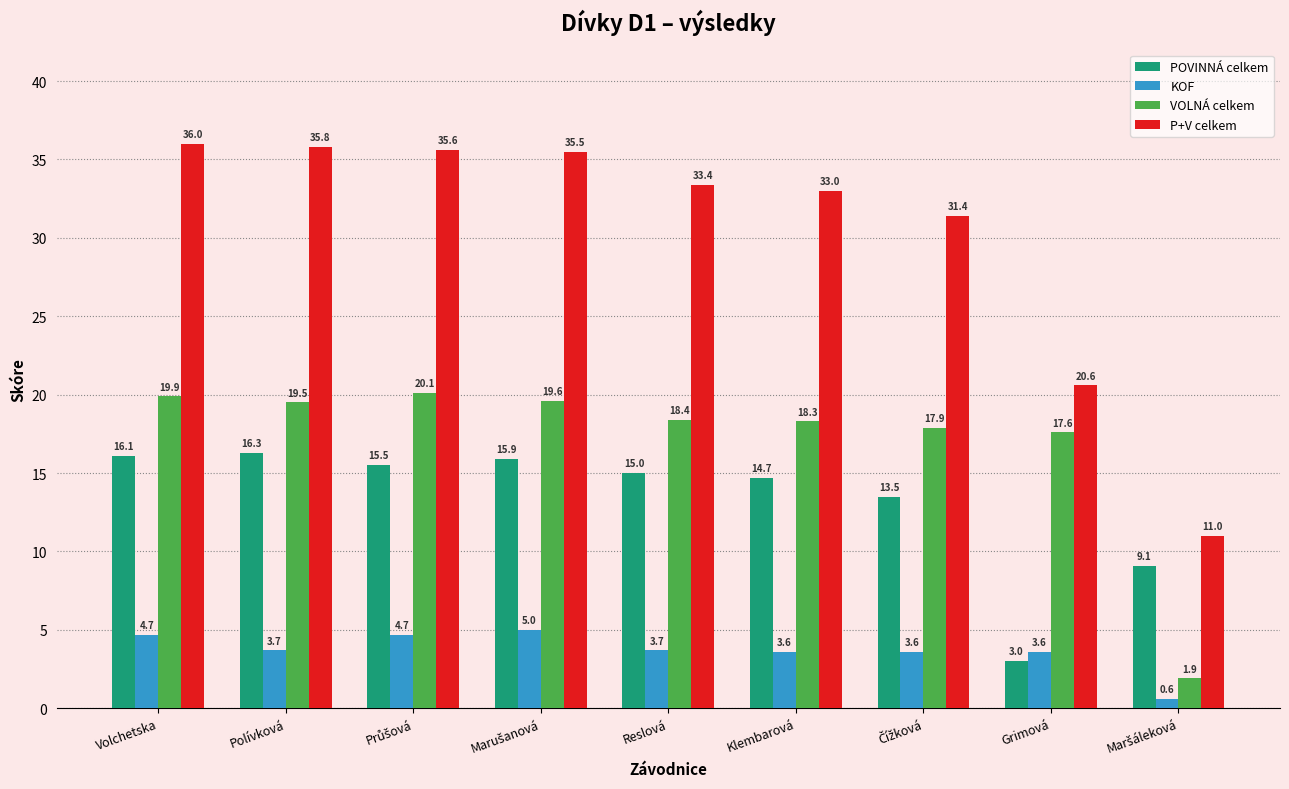

Where does the VOLNÁ celkem series first go above 18?

Volchetska